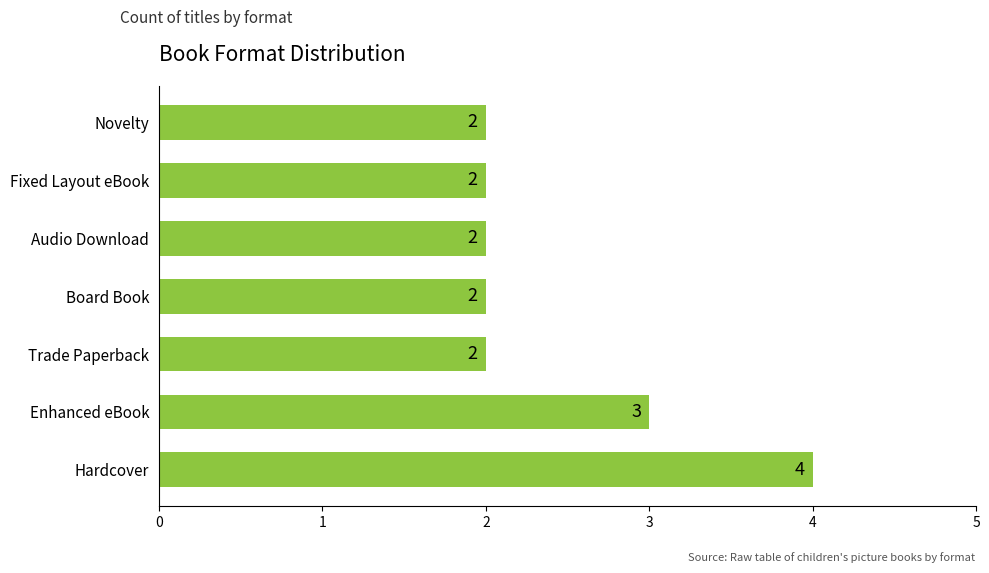

Between Fixed Layout eBook and Hardcover, which is larger?

Hardcover